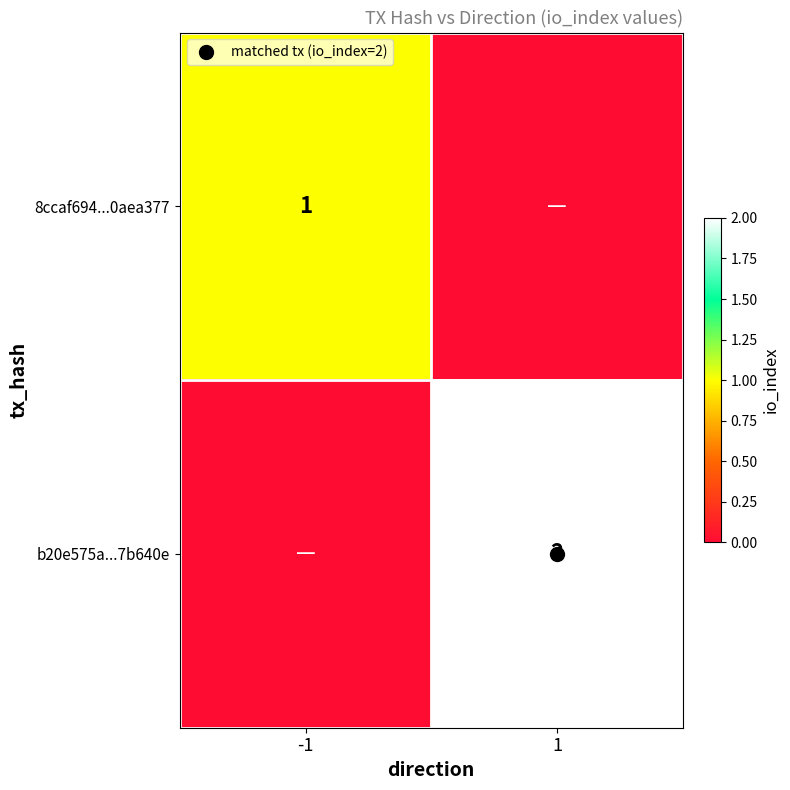

What is the sum of all 8ccaf694...0aea377 values?

1